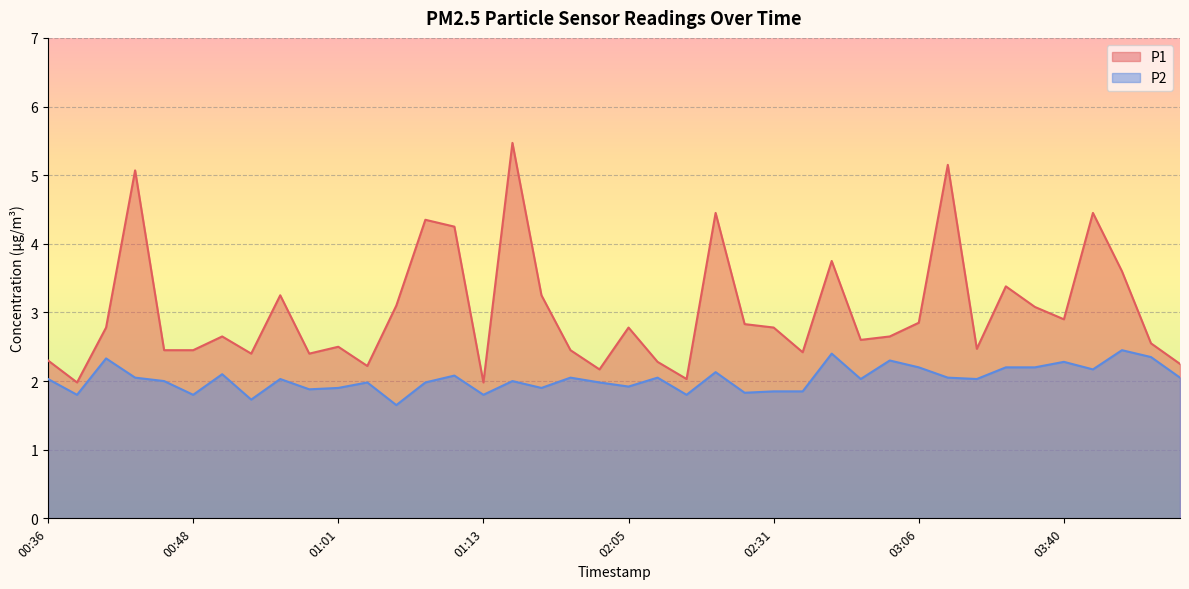

How many interior local peaks does the P2 series have?

13